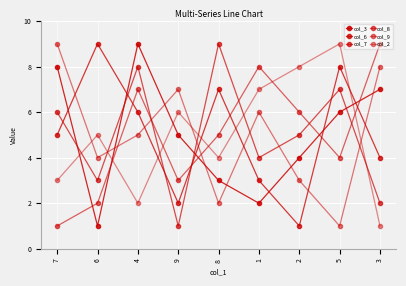

List the series in order of their peak value, lowest first.

col_3, col_6, col_7, col_8, col_9, col_2